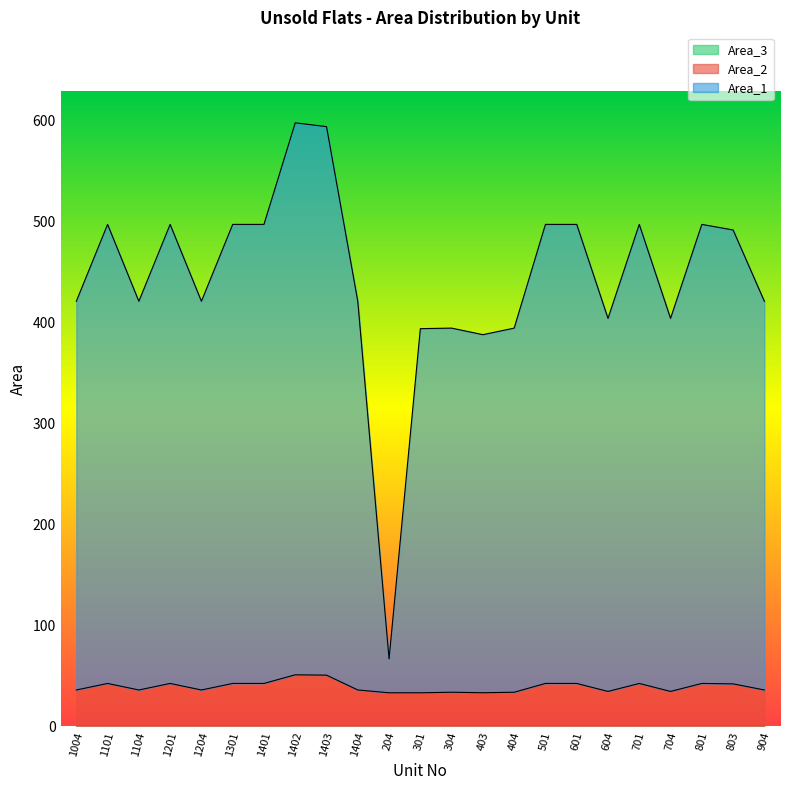

Which category has the lowest value in the Area_2 series?

301